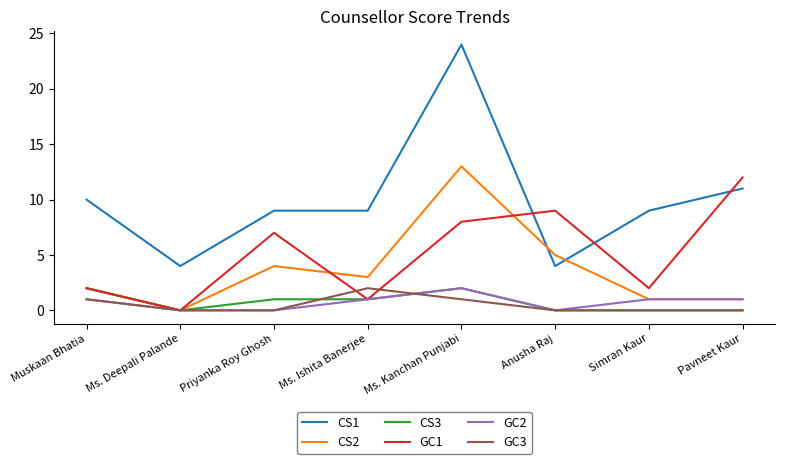

What position from the left is Ms. Kanchan Punjabi?

5